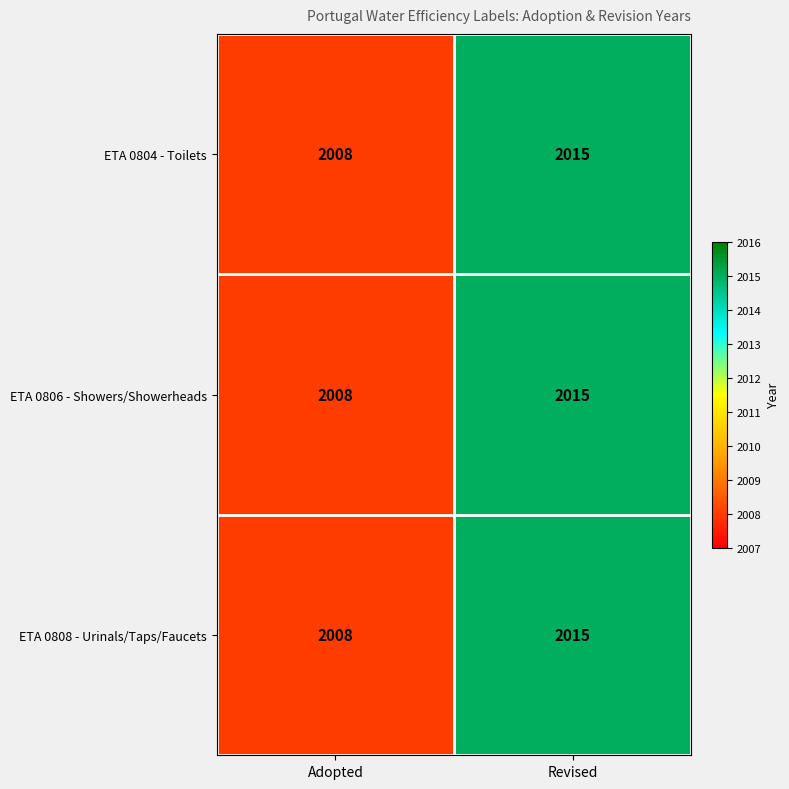

Reading left to right, list all the values displayed in this chart.

ETA 0804 - Toilets: Adopted=2008	Revised=2015
ETA 0806 - Showers/Showerheads: Adopted=2008	Revised=2015
ETA 0808 - Urinals/Taps/Faucets: Adopted=2008	Revised=2015